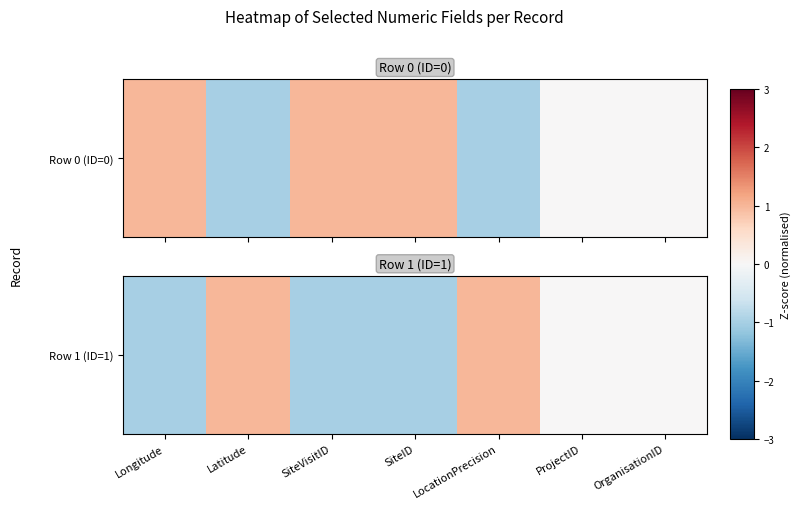

What is the smallest value displayed?

-1